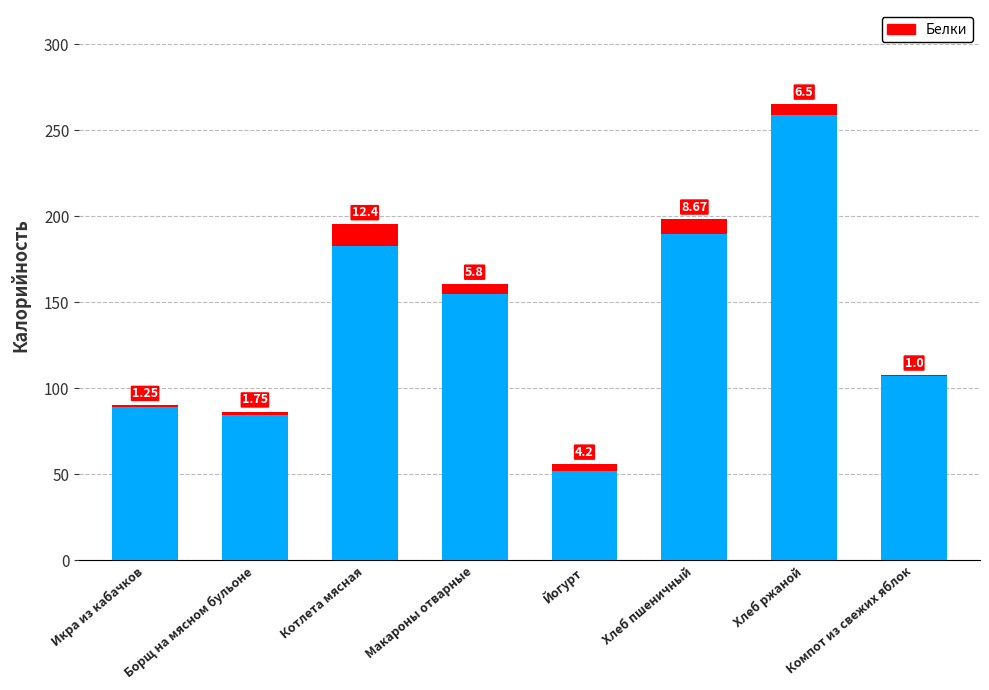

At which category is the sum across all series the highest?

Хлеб ржаной